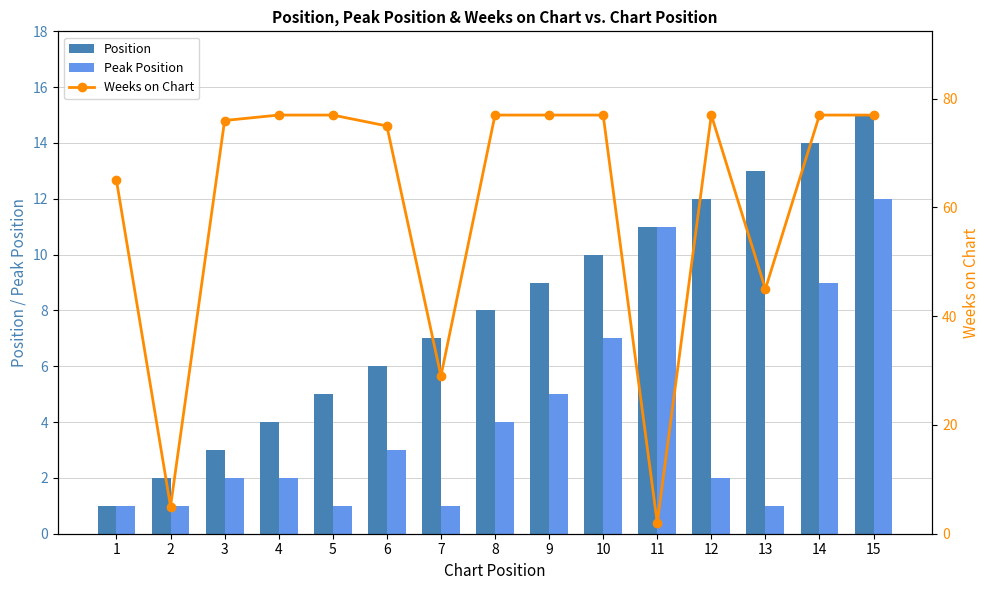

Rank the categories by Position value from lowest to highest.

1, 2, 3, 4, 5, 6, 7, 8, 9, 10, 11, 12, 13, 14, 15